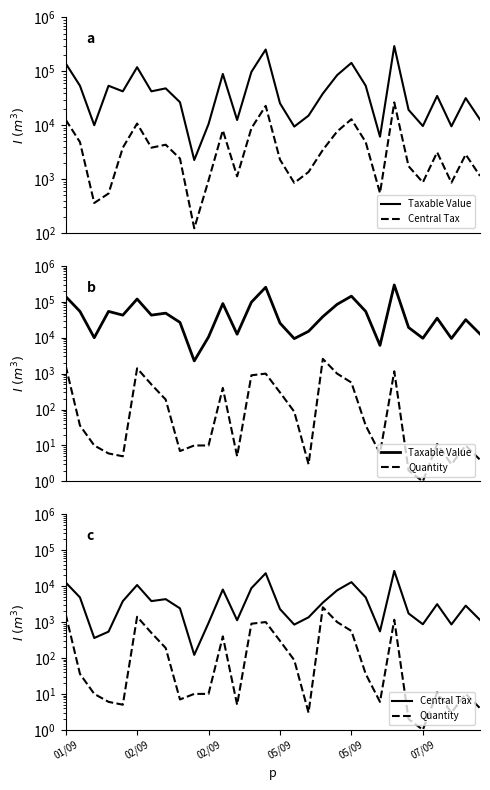

The value of Quantity at 6 is 672.3. True or false?

False